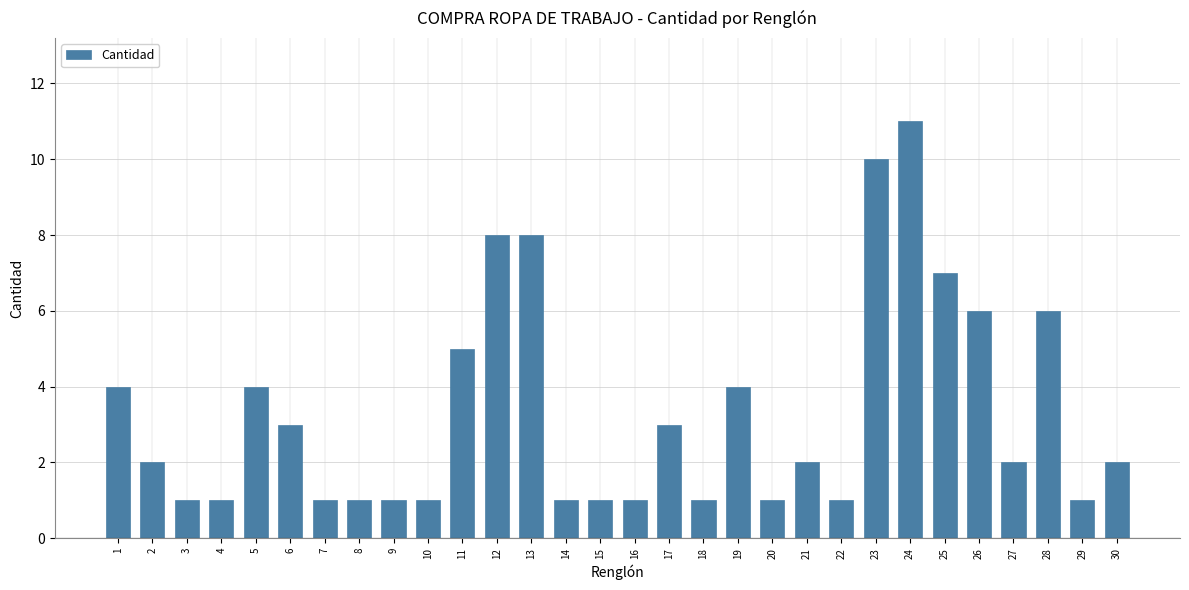

True or false: the data shows 1 at 16.

True